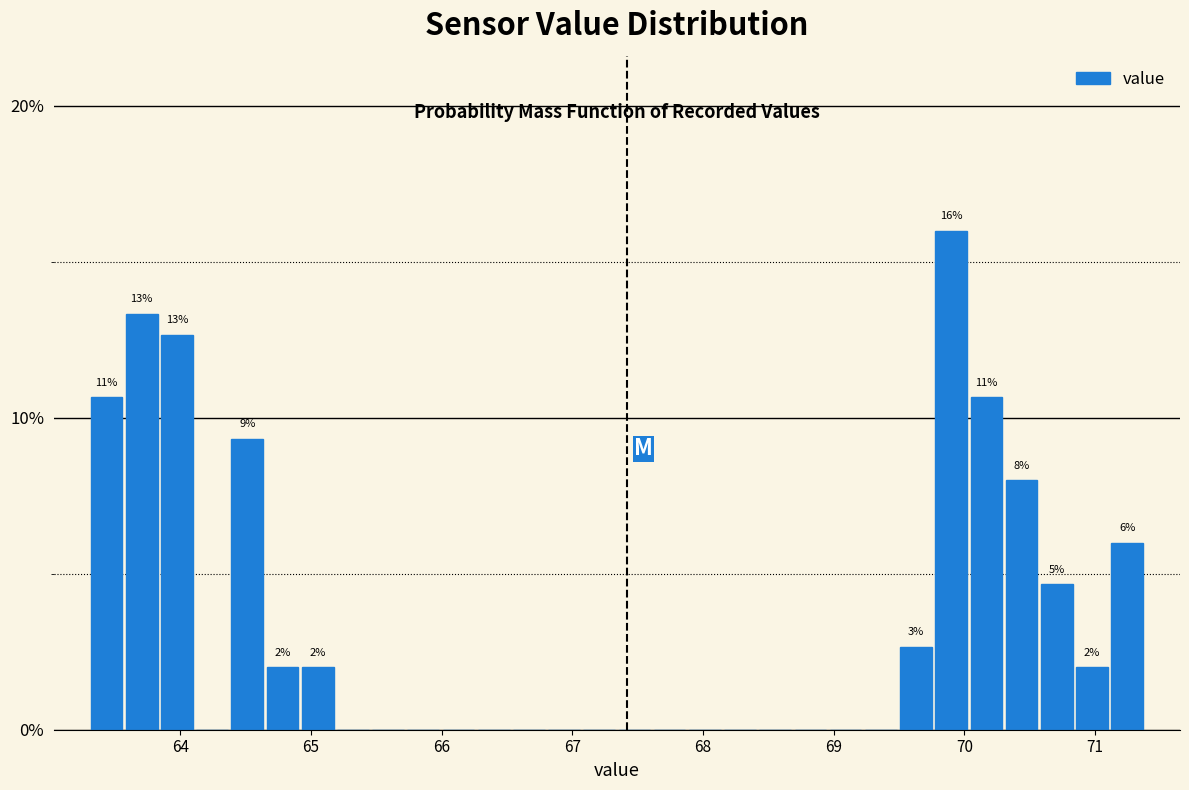

Around what value on the x-axis is the tallest bar? Give the approximate position of its centre, as read against the axis.

69.9